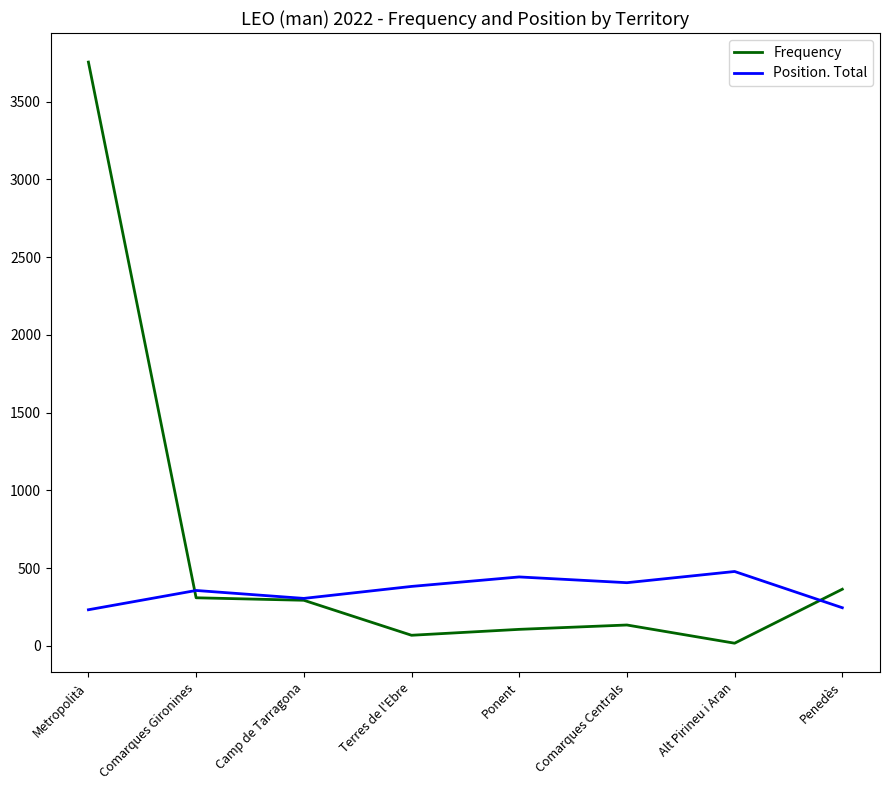

Which series ends up on top after the final intersection of Frequency and Position. Total?

Frequency